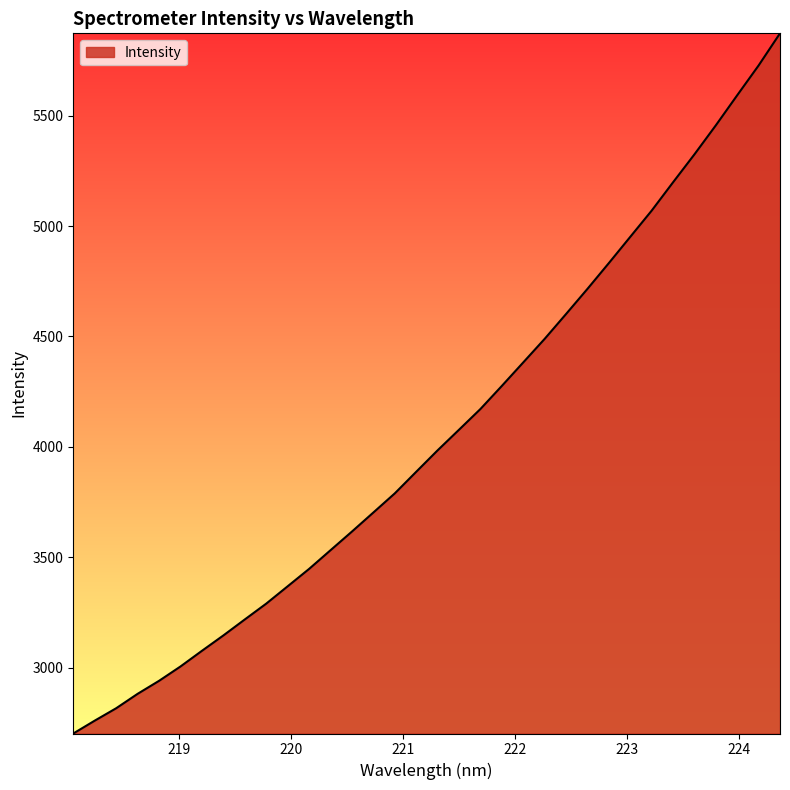

What is the maximum value shown in the chart?

5873.4